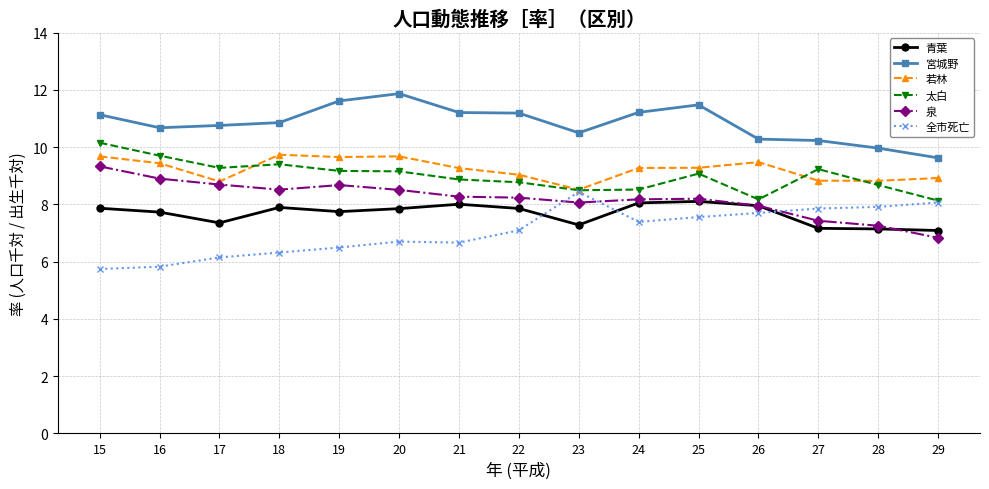

Which category has the highest value in the 泉 series?

15